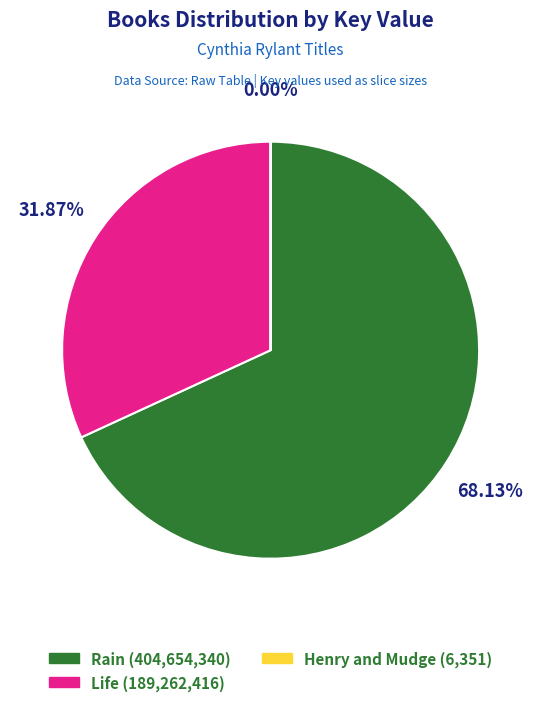

Is there a majority slice in this chart?

Yes